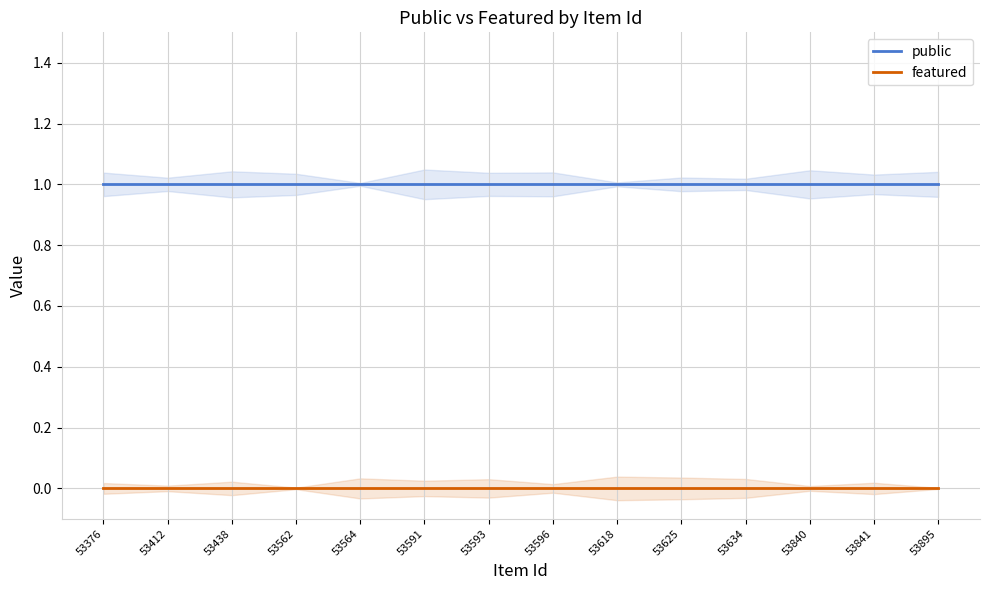

At 53634, list the series in order from smallest to largest.

featured, public